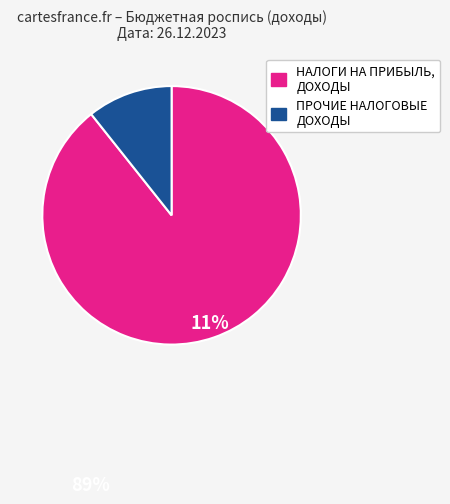

How many slices are in this pie chart?

2